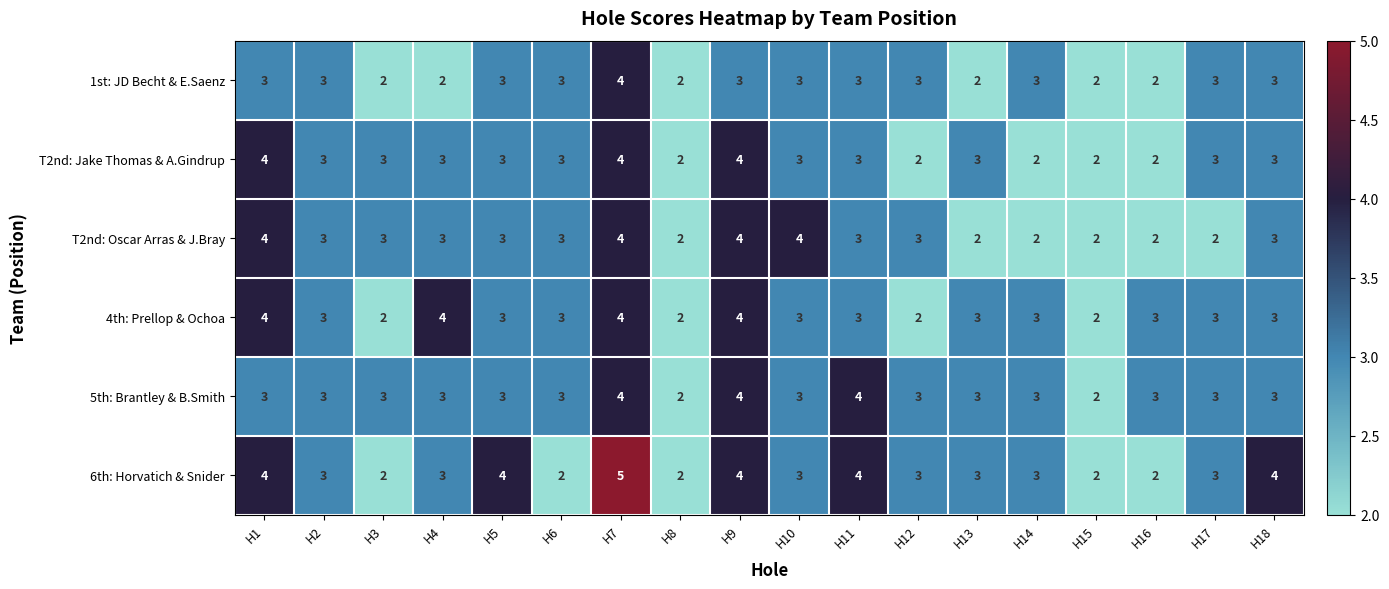

What is the average value of the 1st: JD Becht & E.Saenz series?

3